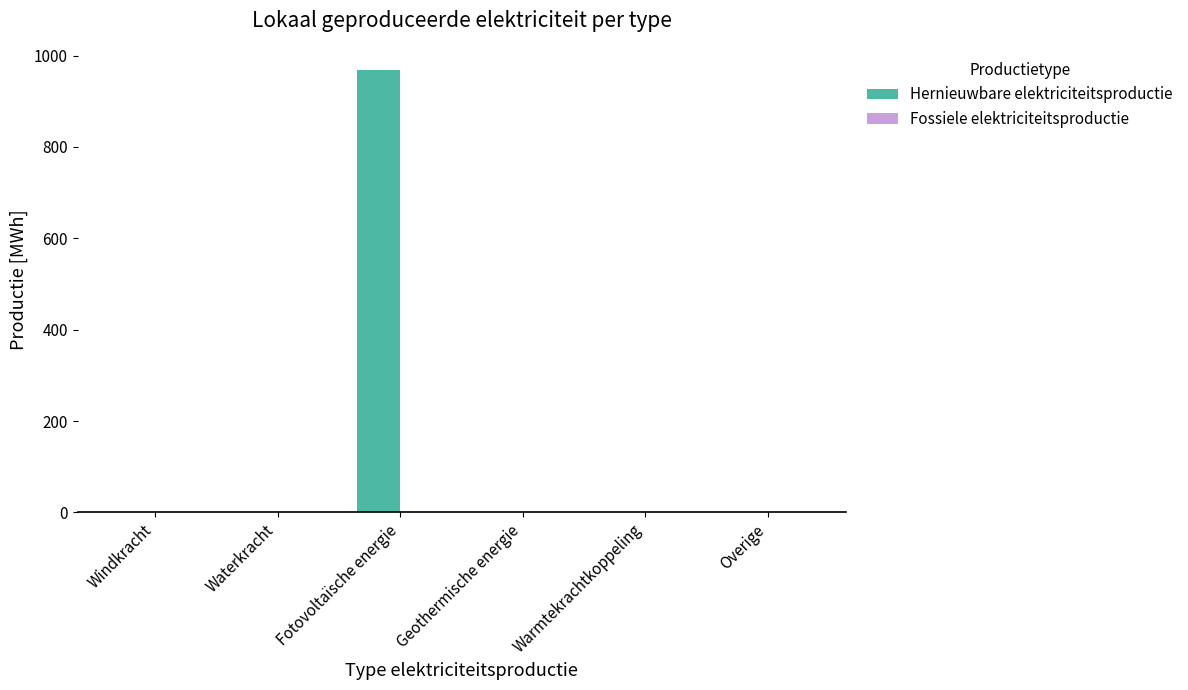

True or false: the data shows 339.7 at Geothermische energie.

False